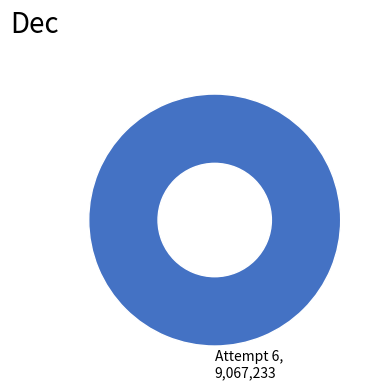

Rank the categories by value from highest to lowest.

Attempt 6